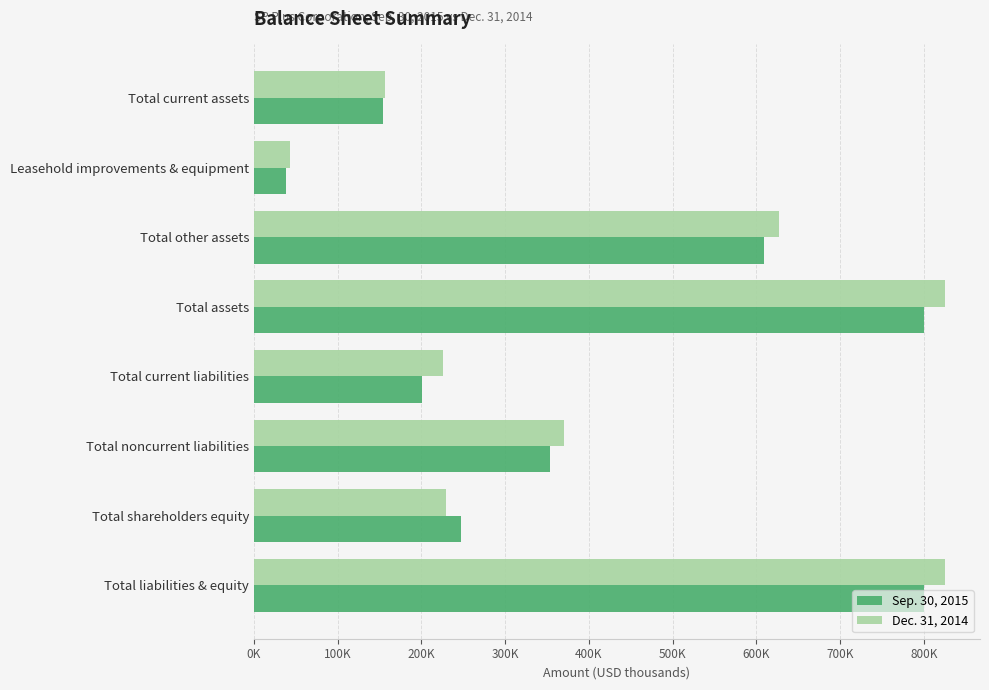

Rank the series by their maximum value, from highest to lowest.

Dec. 31, 2014, Sep. 30, 2015